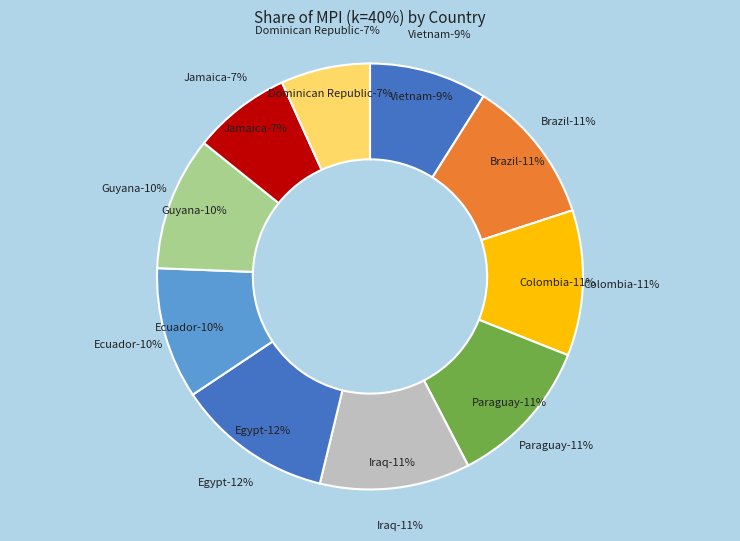

How many segments does this pie chart have?

10